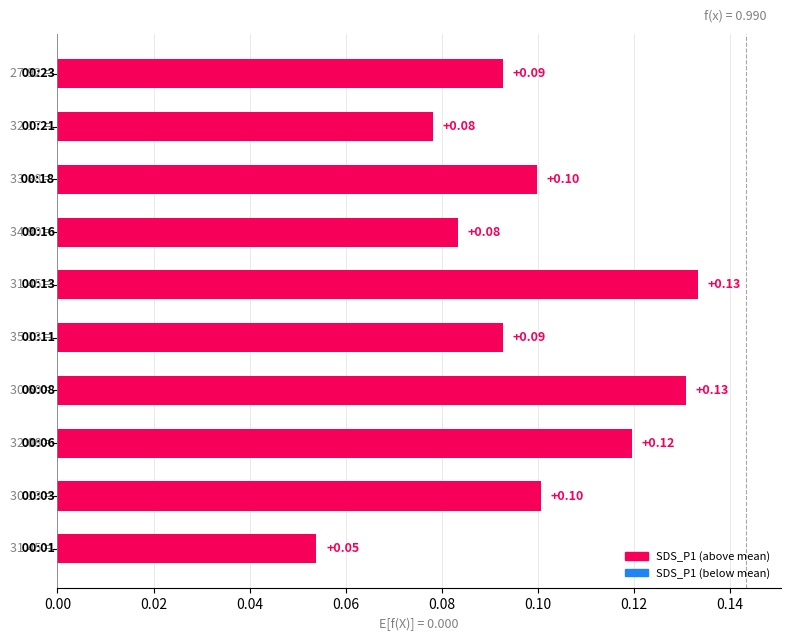

What is the sum of all values?

1.0